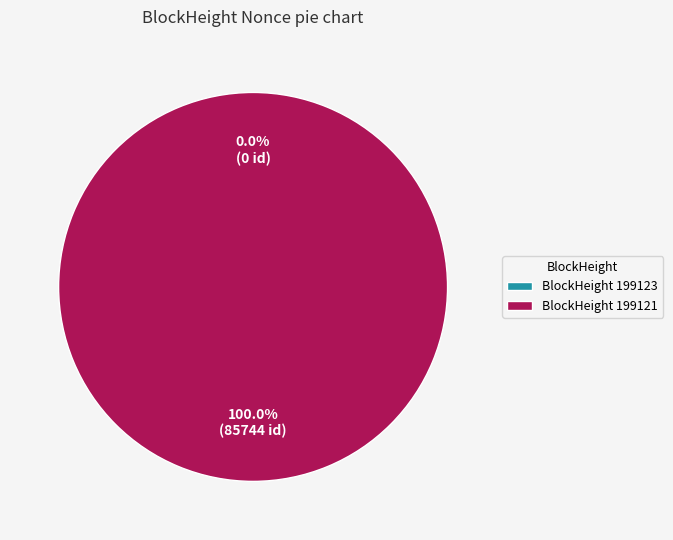

What is the change in value from 199123 to 199121?

+85744